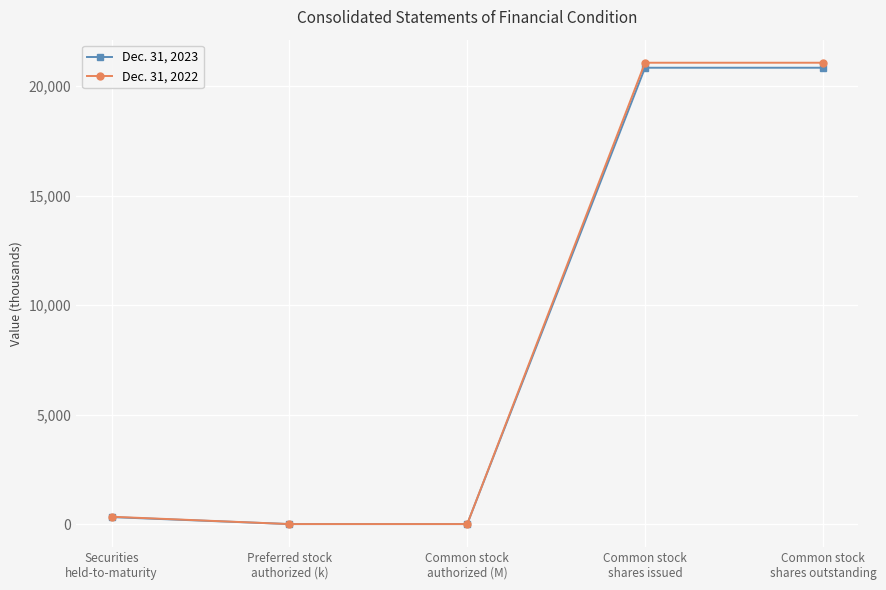

What is the label of the 1st point from the left?

Securities
held-to-maturity